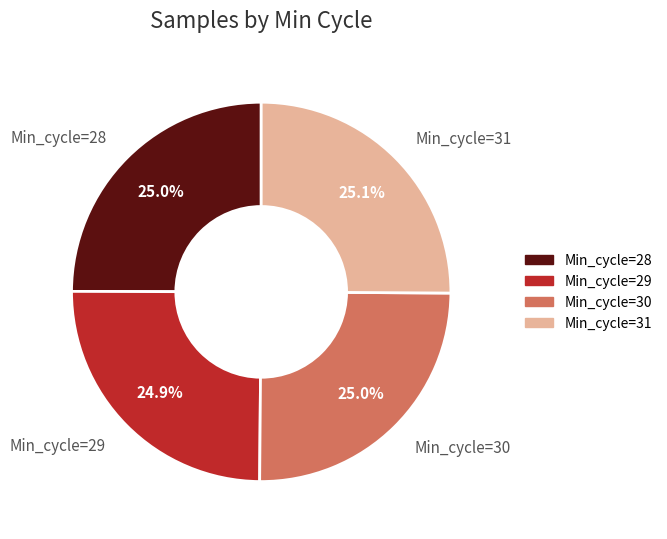

Is the sum of Min_cycle=30 and Min_cycle=29 greater than half?

No